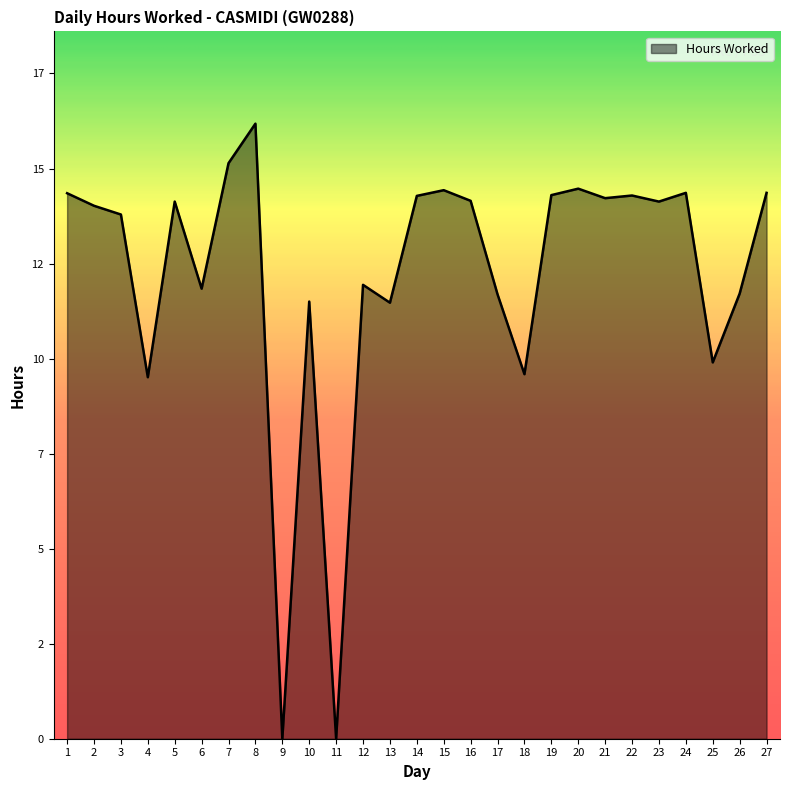

Is this an area chart (filled region under the line)?

Yes